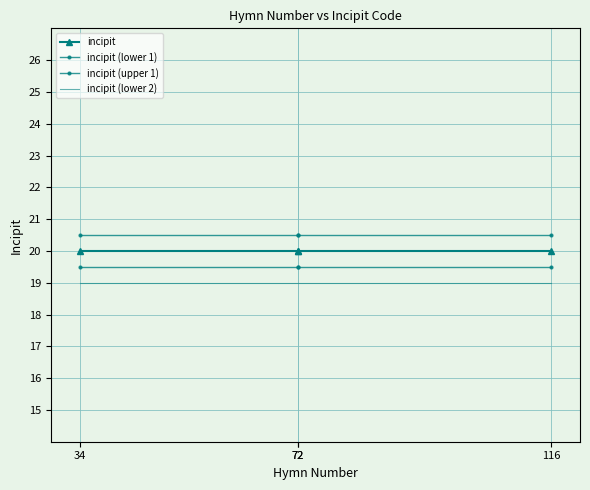

True or false: incipit and incipit (lower 1) cross at least once.

False